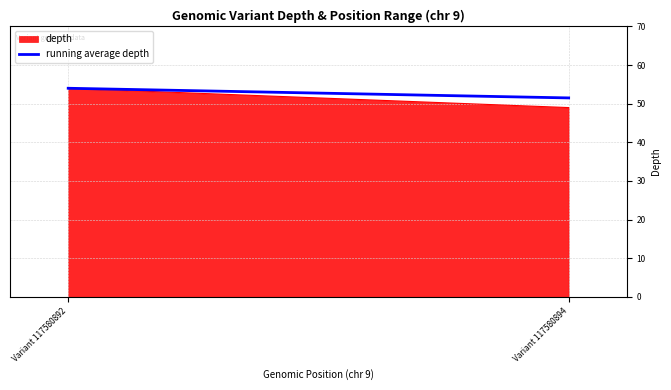

Rank the categories by value from lowest to highest.

Variant 117580894, Variant 117580892